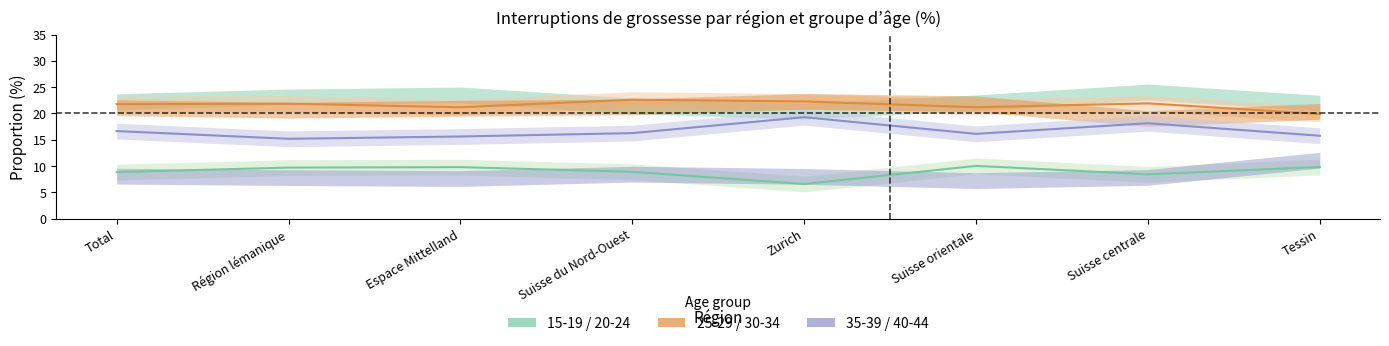

At which label is 25-29 closest to 21?

Espace Mittelland